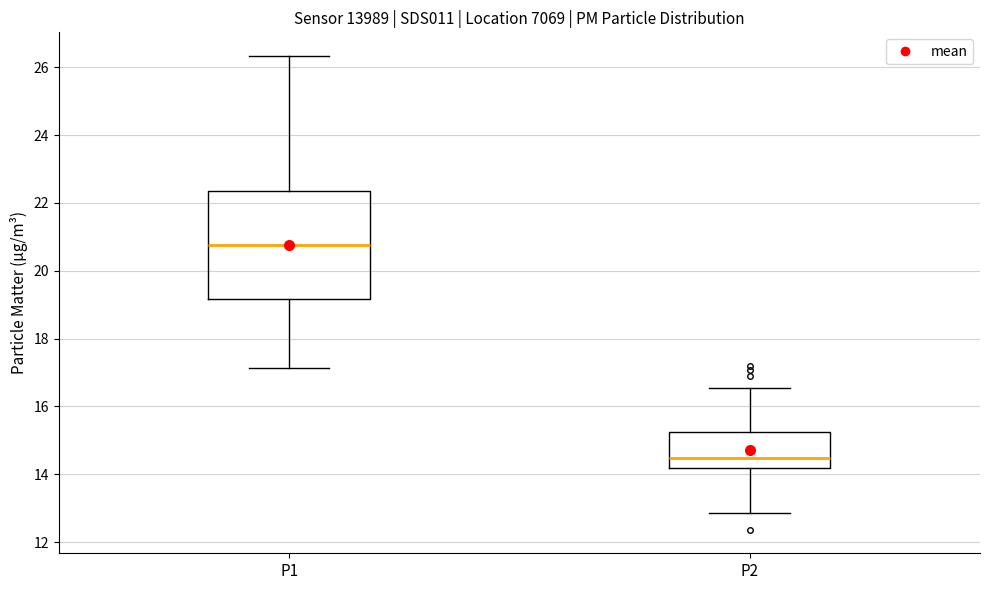

Which box's median line is the lowest?

P2